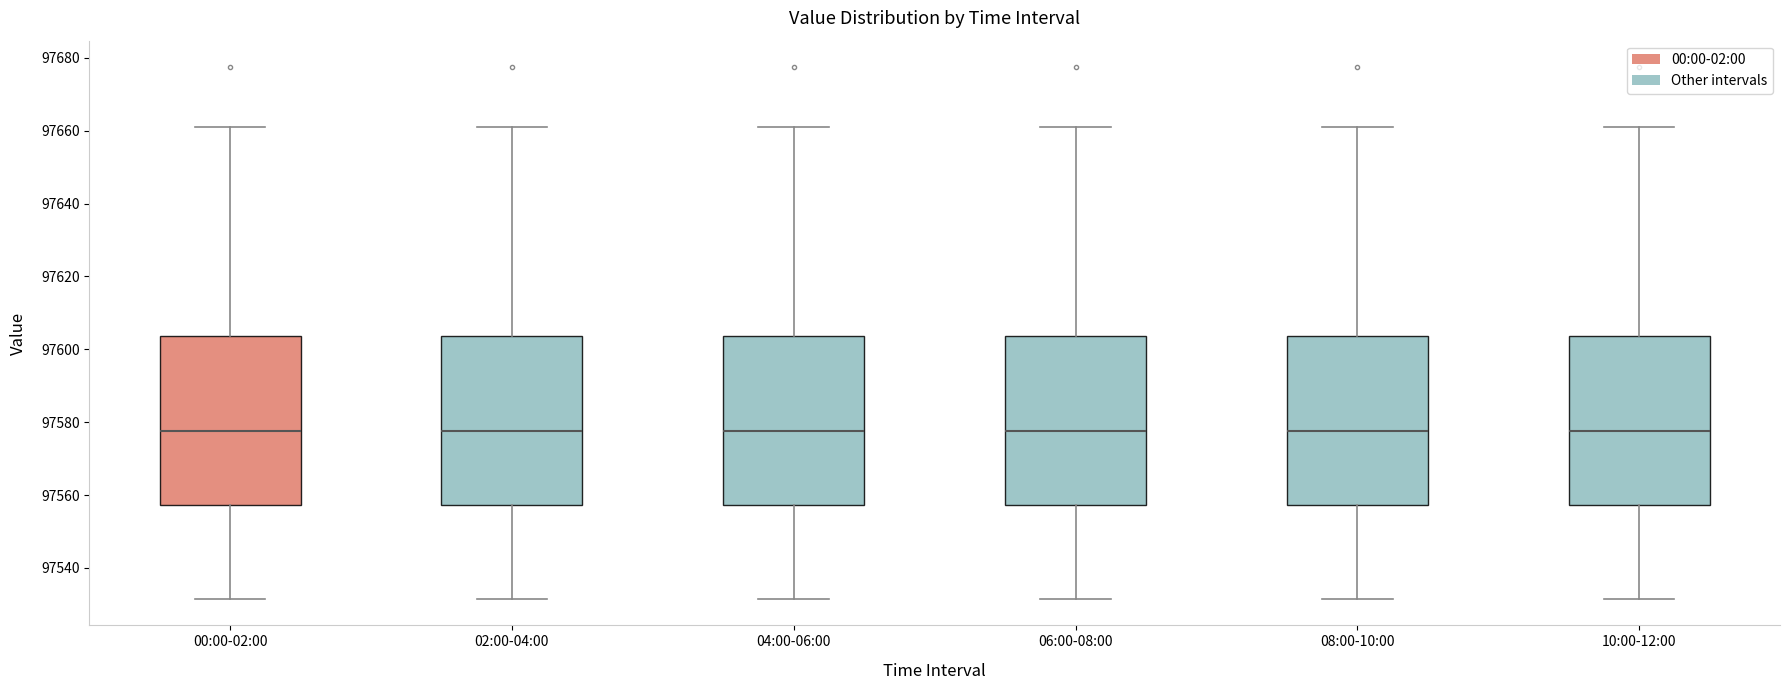

Where does the lower whisker of the box for 10:00-12:00 end on the y-axis? The values are not printed on the chart, so give them approximately, as read against the axis.

97532